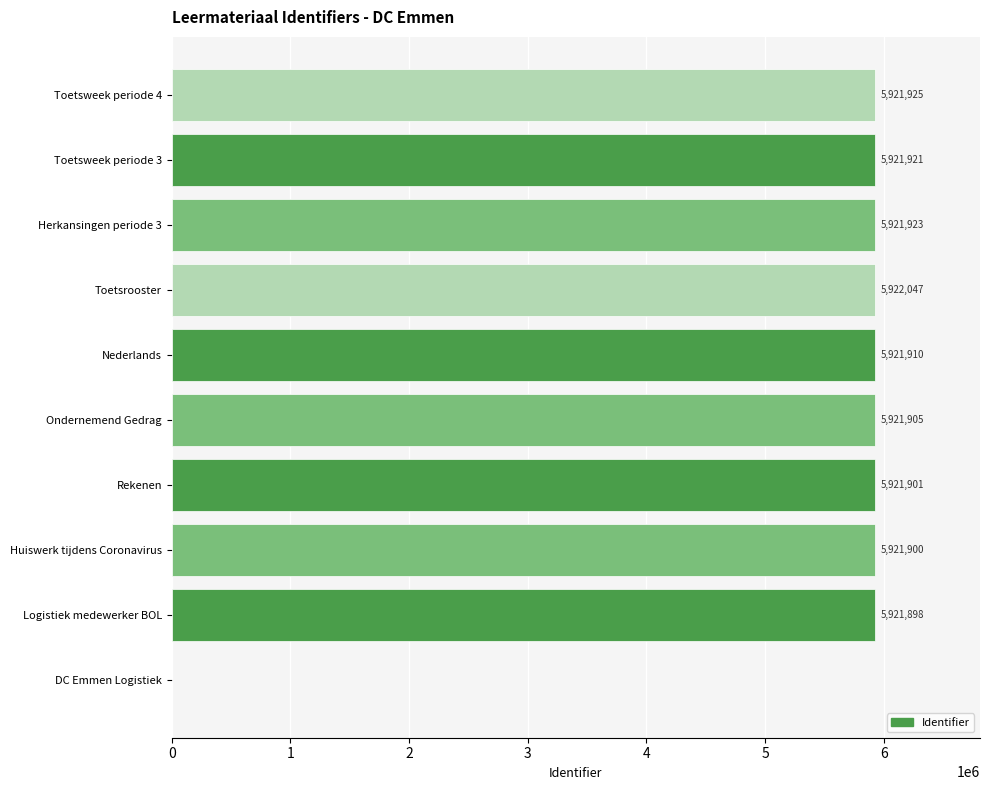

What is the maximum value shown in the chart?

5922047